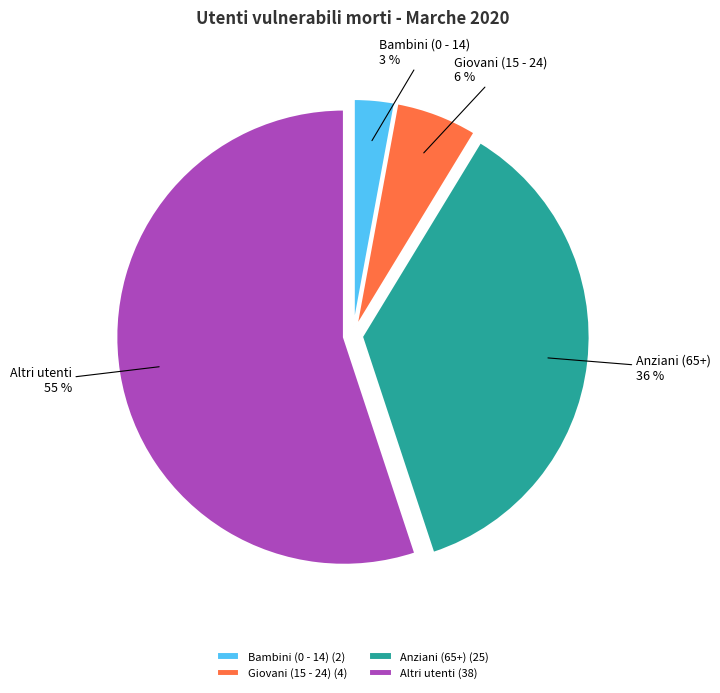

To the nearest percent, what percentage of the pie is Anziani (65+)?

36%